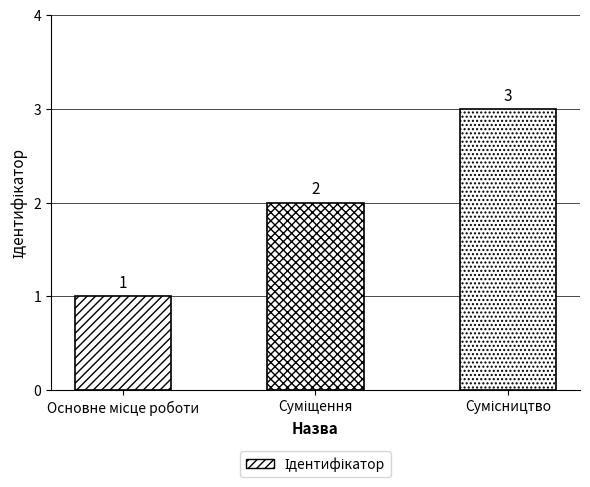

What is the sum of all values?

6